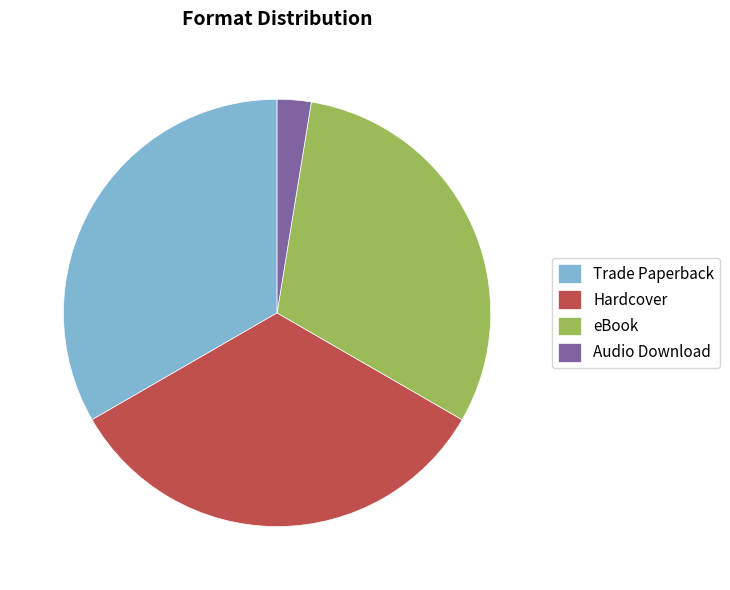

Is it true that Trade Paperback is 40% of the pie?

False